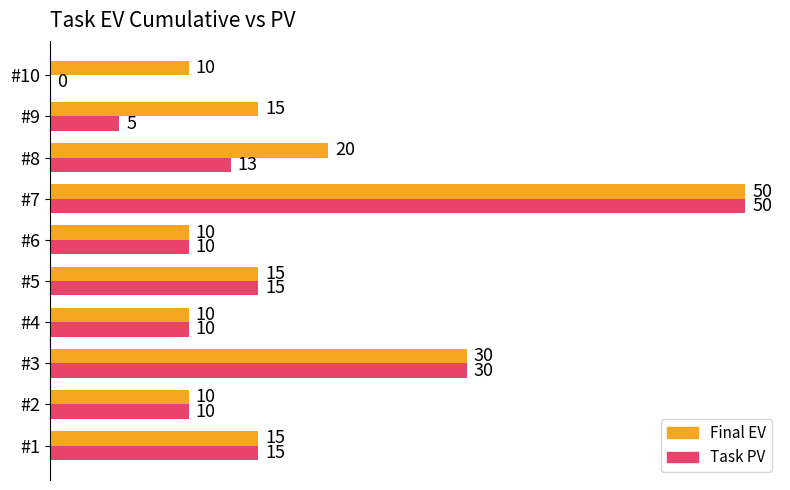

Between #5 and #10, which series saw the biggest shift?

Task PV